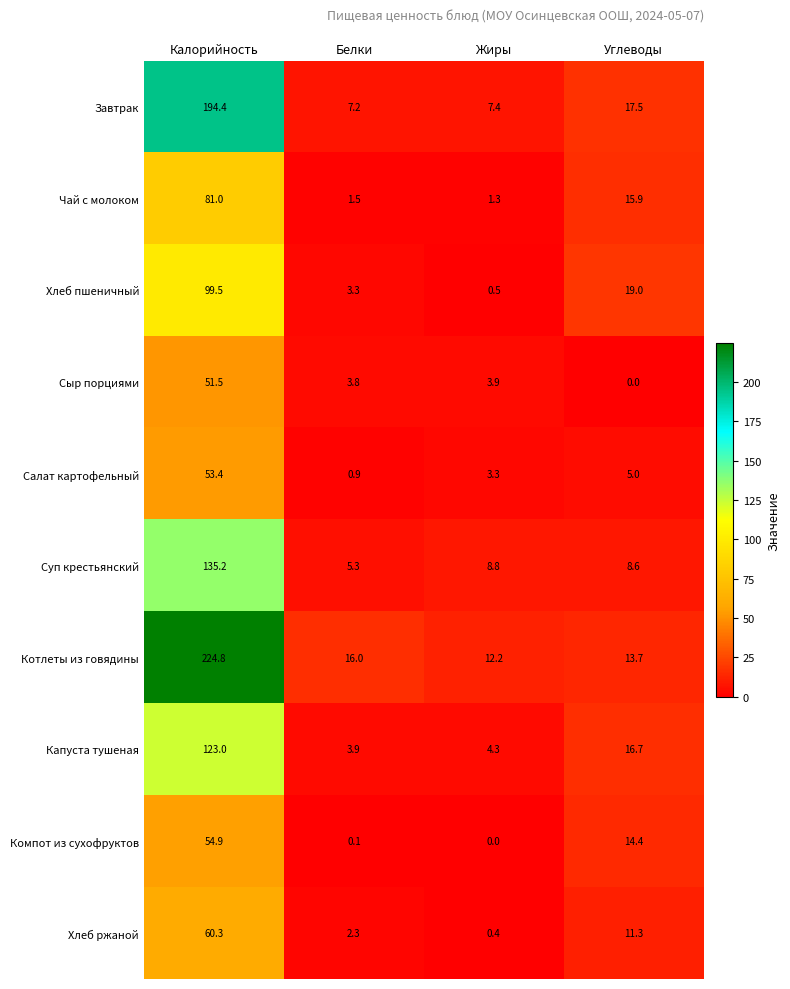

What is the spread (max minus min) of values at Углеводы?

19.0